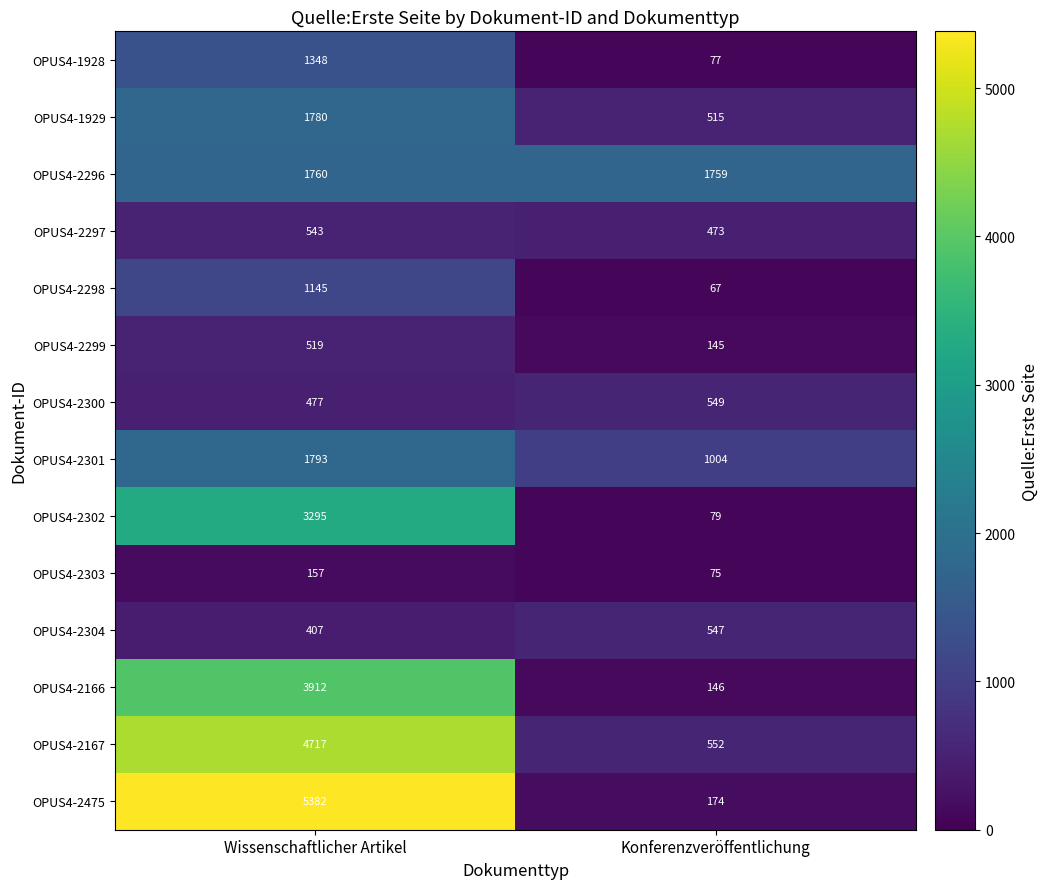

Is it true that OPUS4-2475 equals 5382 at Wissenschaftlicher Artikel?

True